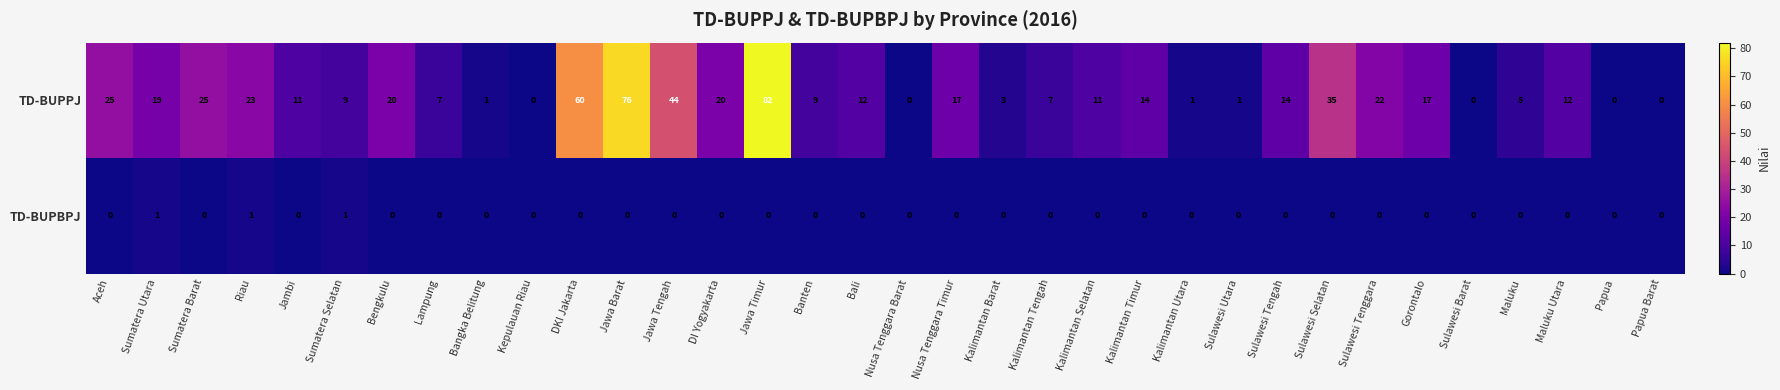

Where does the TD-BUPPJ series first go above 12?

Aceh